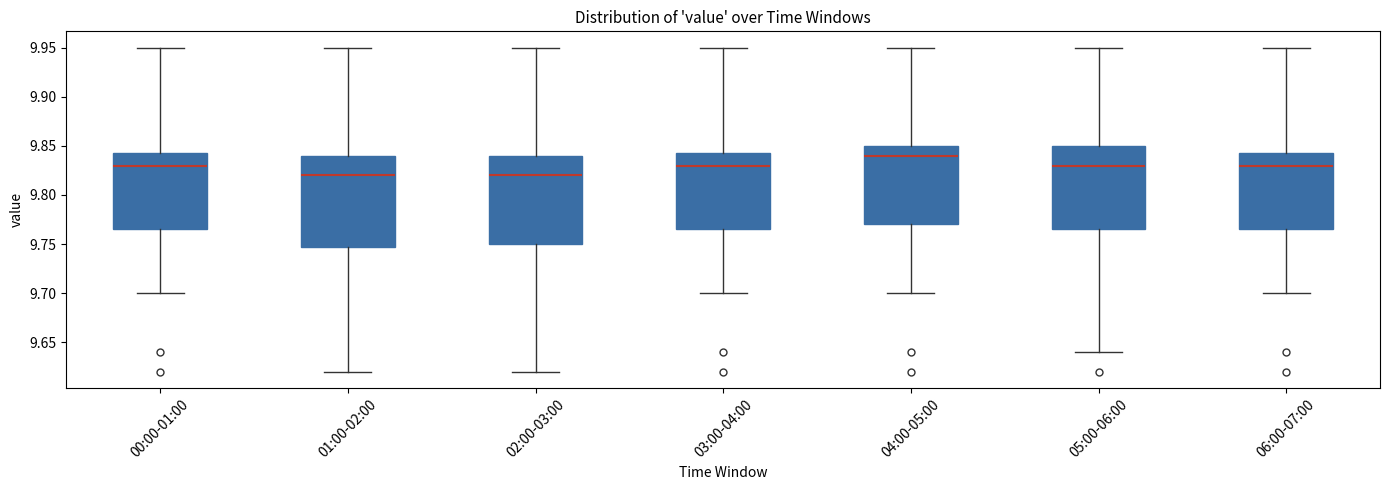

Reading left to right, transcribe this box plot: for each box, give where its median line is, the range the box spans, and where its two whiskers end, as read against the y-axis. The values are not printed on the chart, so give them approximately, as read against the axis.

00:00-01:00: median 9.830, box 9.765 to 9.845, whiskers 9.700 to 9.950
01:00-02:00: median 9.820, box 9.750 to 9.840, whiskers 9.620 to 9.950
02:00-03:00: median 9.820, box 9.750 to 9.840, whiskers 9.620 to 9.950
03:00-04:00: median 9.830, box 9.765 to 9.845, whiskers 9.700 to 9.950
04:00-05:00: median 9.840, box 9.770 to 9.850, whiskers 9.700 to 9.950
05:00-06:00: median 9.830, box 9.765 to 9.850, whiskers 9.640 to 9.950
06:00-07:00: median 9.830, box 9.765 to 9.845, whiskers 9.700 to 9.950